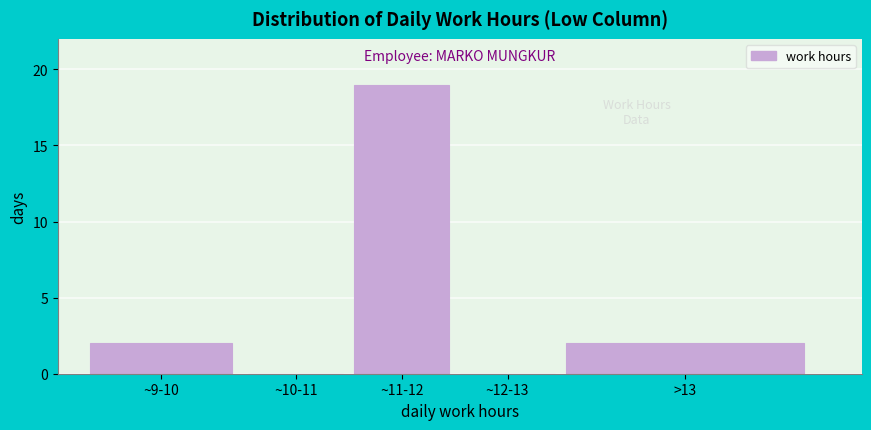

Reading left to right, list all the values displayed in this chart.

~9-10=2	~10-11=0	~11-12=19	~12-13=0	>13=2